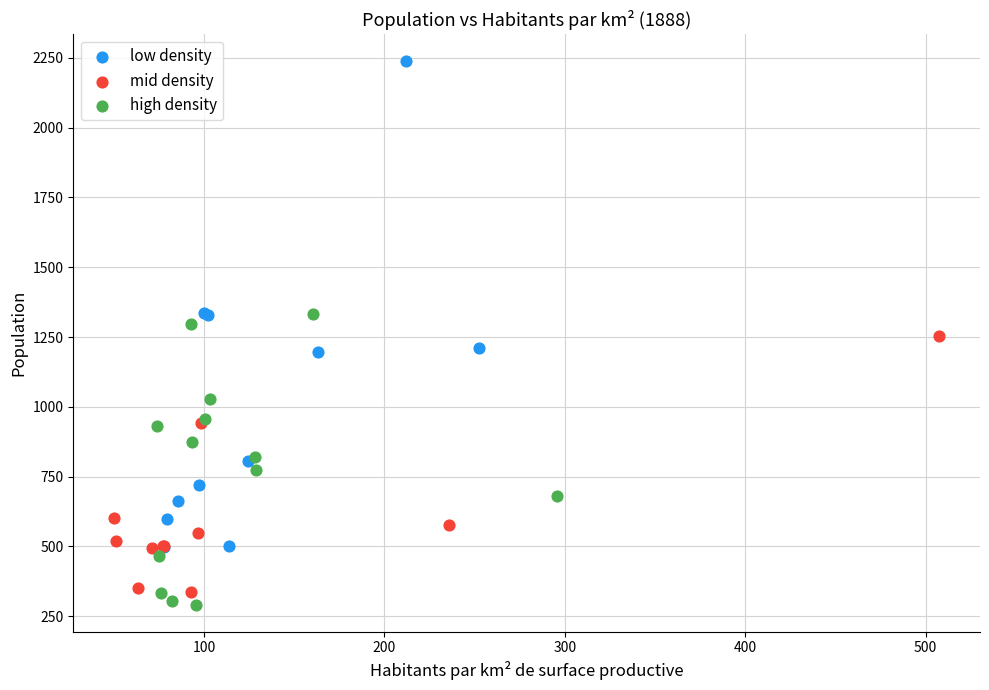

Which series contains the highest Y value?

low density